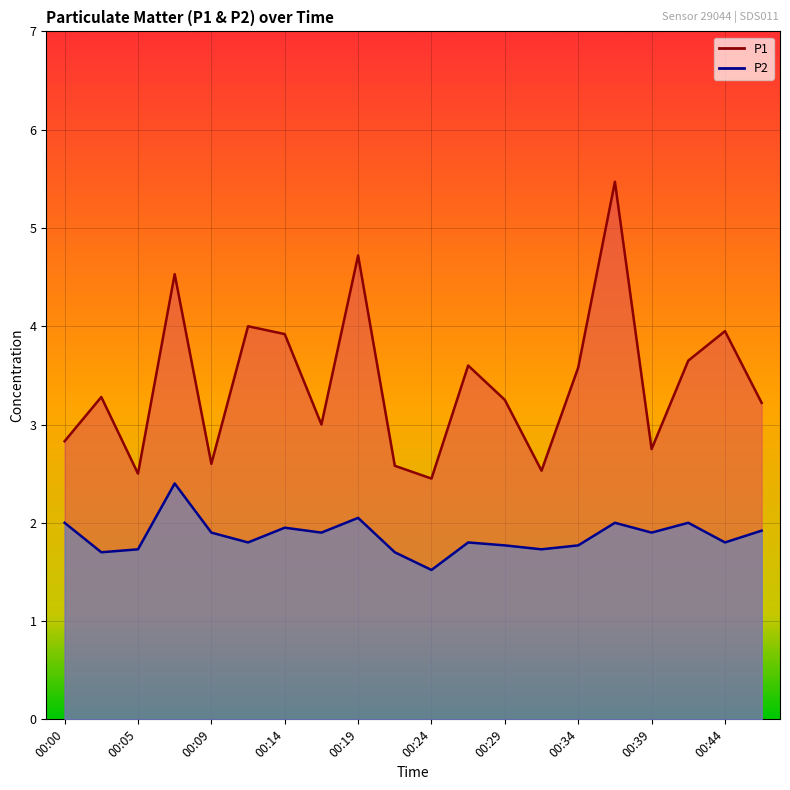

Rank the series by their average value, from lowest to highest.

P2, P1